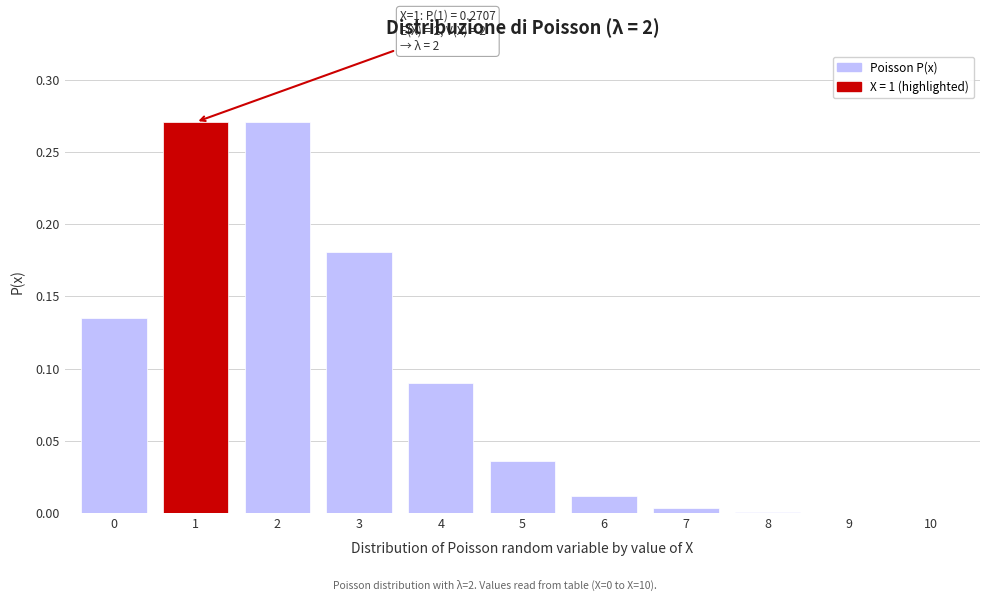

The value at 5 is 0.0. True or false?

True